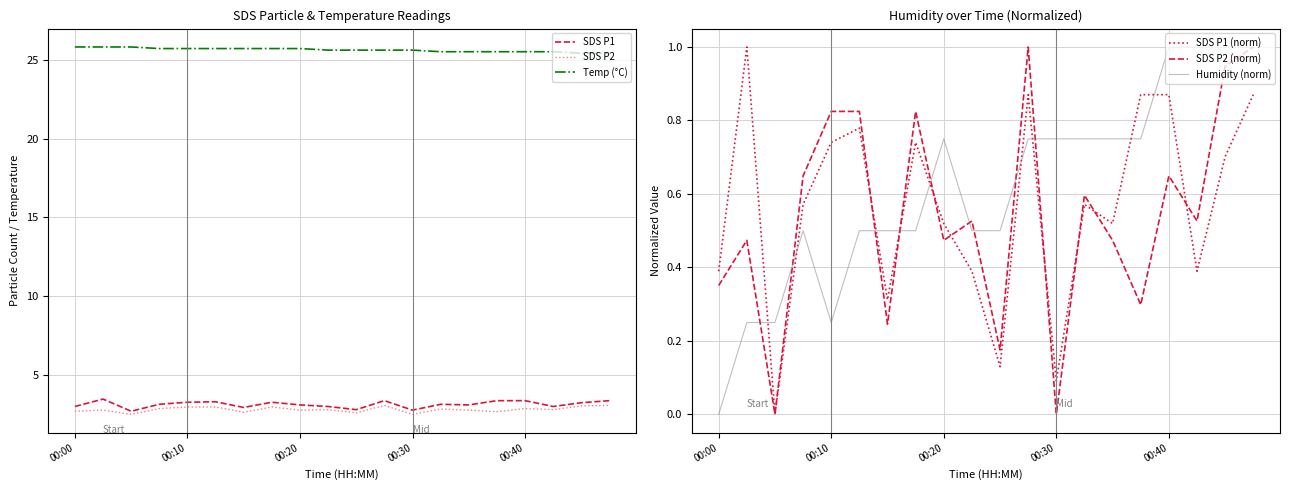

How many data points does each series have?

20